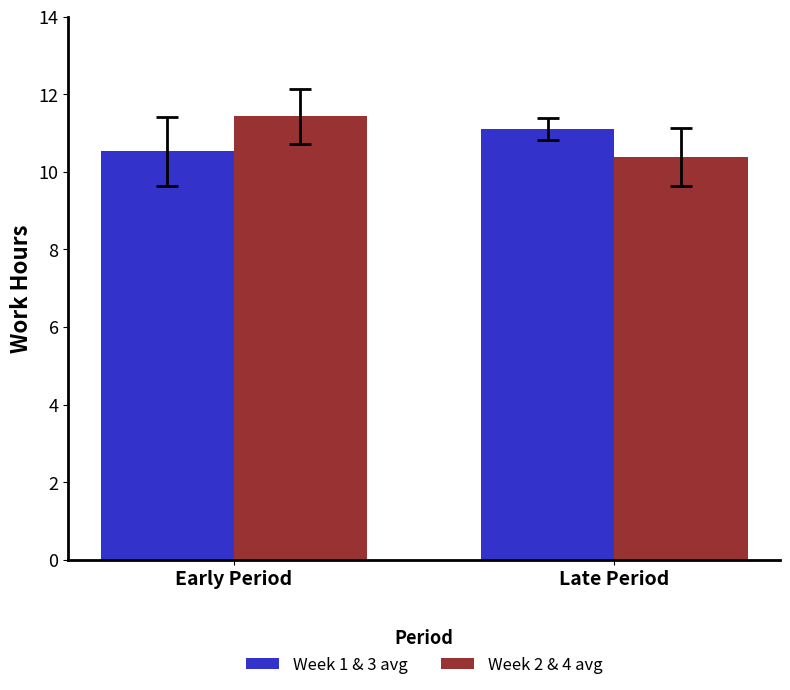

At how many categories does at least one series exceed 10?

2